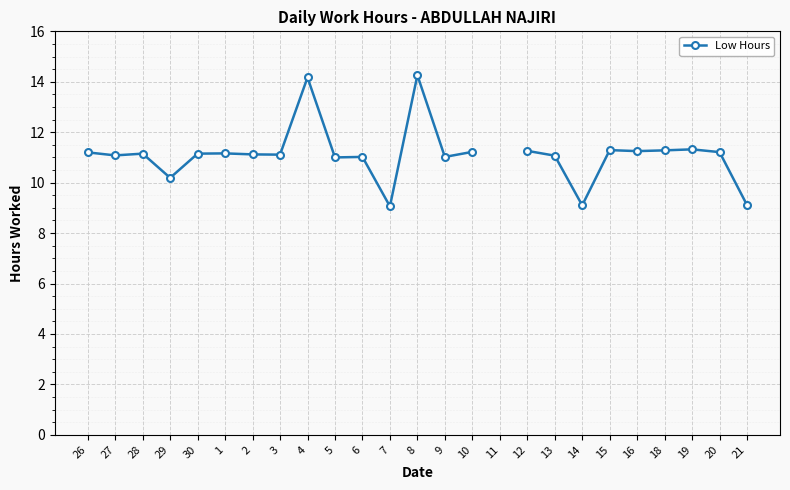

How many distinct data groups are displayed?

1